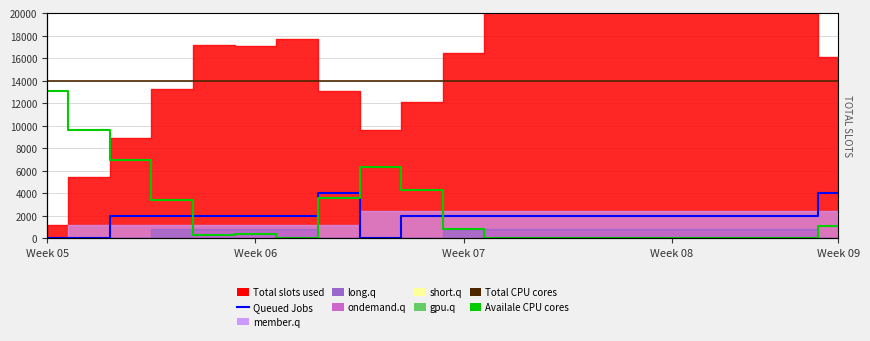

Does the chart have visible grid lines?

Yes